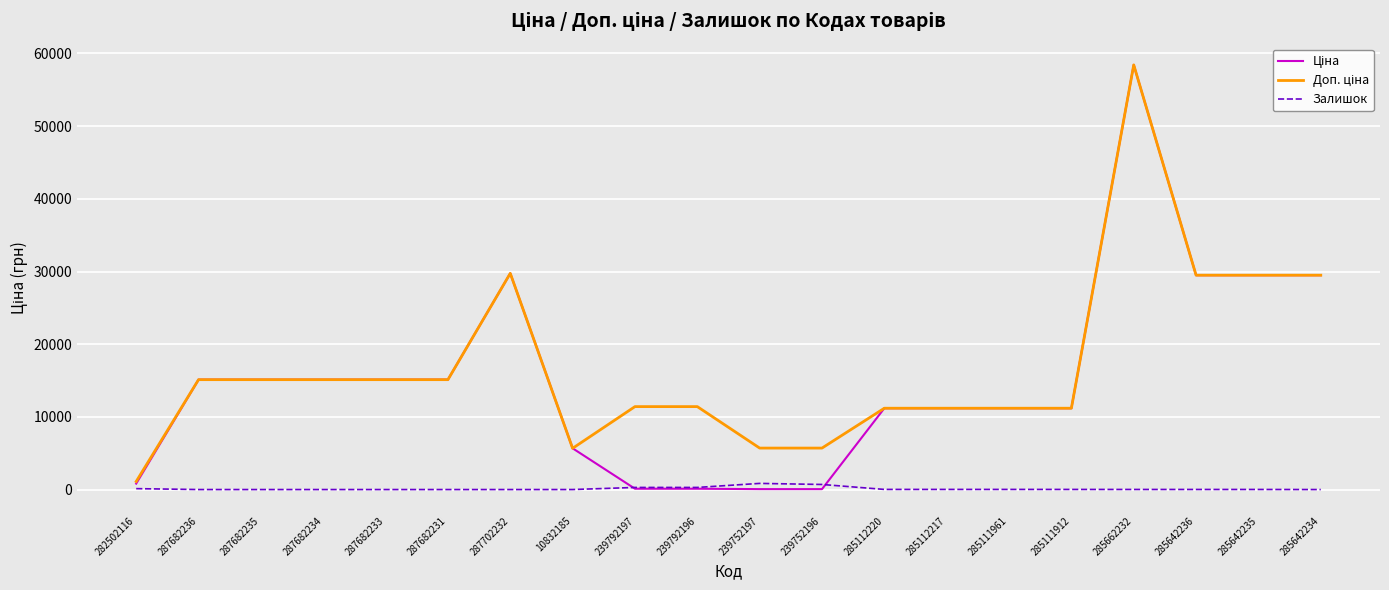

What is the greatest value displayed?

58426.5